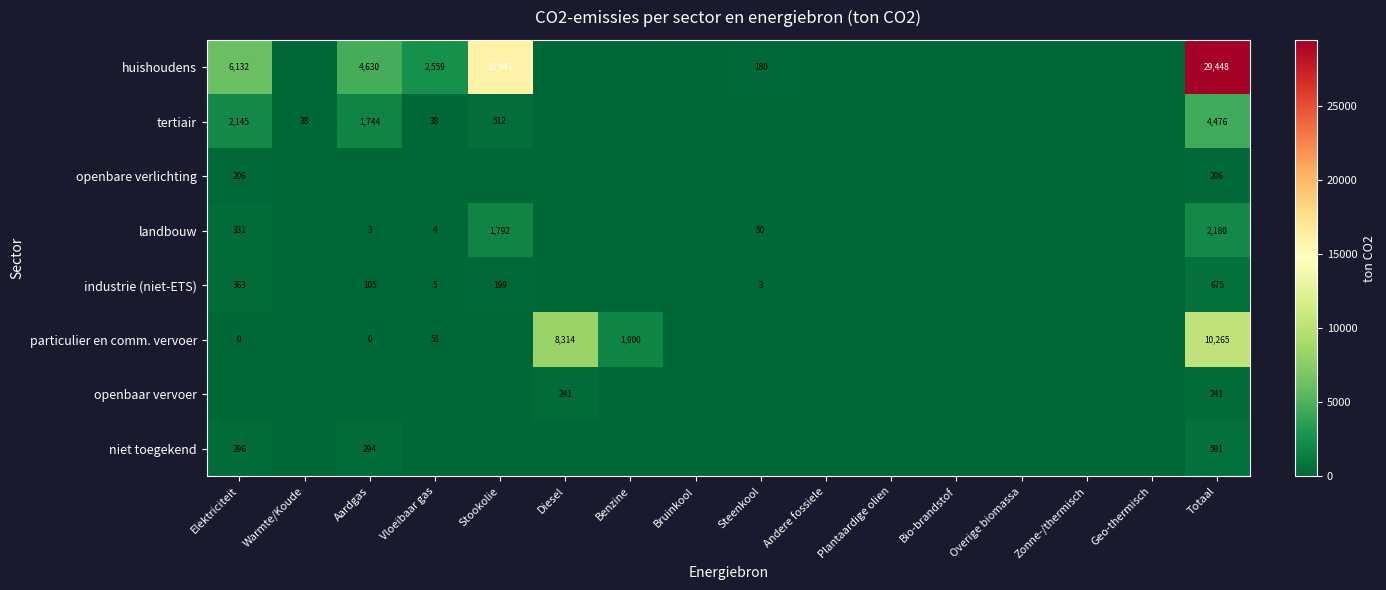

What is the difference between the particulier en comm. vervoer values at Diesel and Totaal?

1951